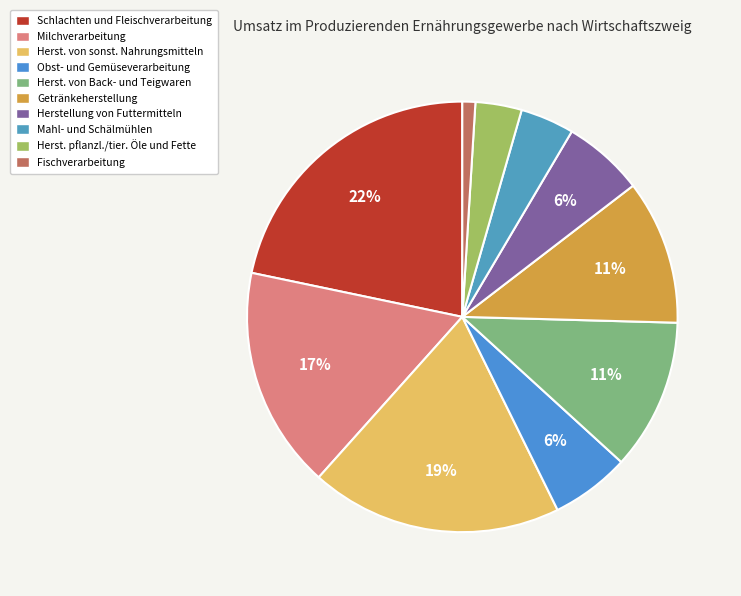

How many slices are in this pie chart?

10